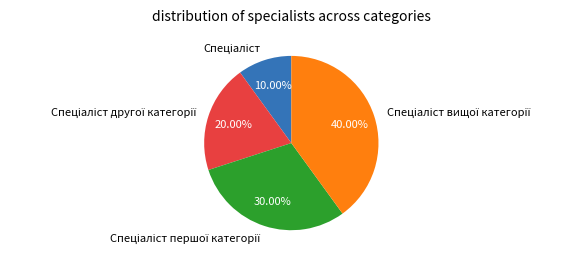

To the nearest percent, what is the difference between the largest and smallest slice percentages?

30%